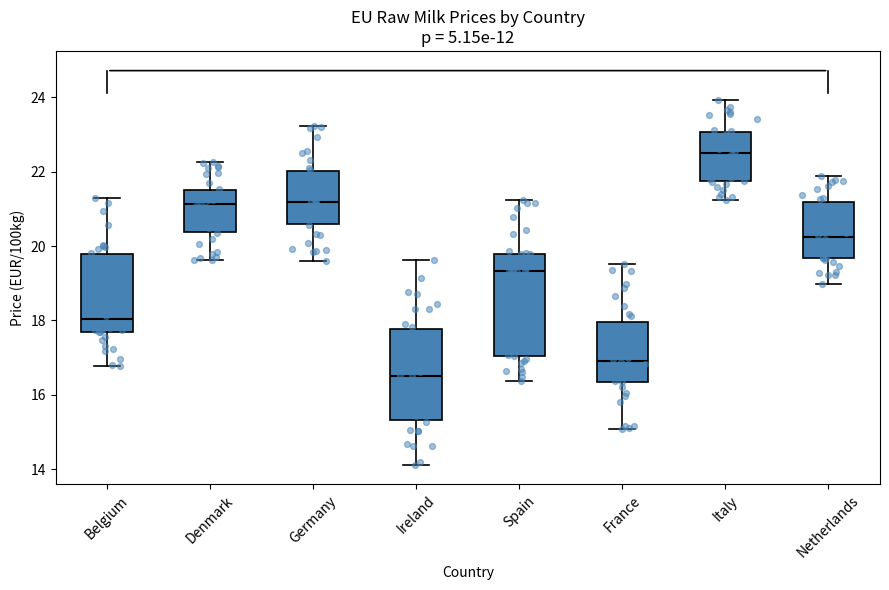

Comparing the boxes themselves (not the whiskers), which one is the tallest?

Spain